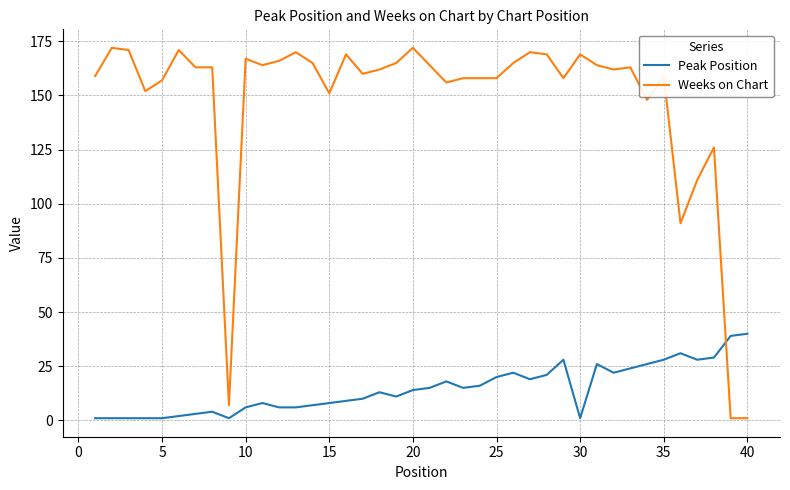

What is the minimum value shown in the chart?

1